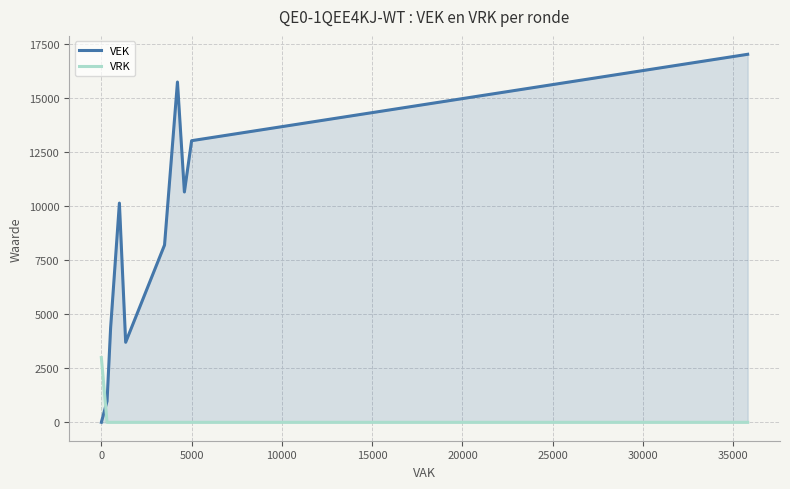

Reading right to left, extract all data points from this chart.

VEK: 17040	17040	13040	13040	10665	10665	10665	10665	15756	15756	15756	15756	8210	8210	8210	8210	3706	10150	10150	10150	10150	10150	10150	4378	977	0	0
VRK: 0	0	0	0	0	0	0	0	0	0	0	0	0	0	0	0	0	0	0	0	0	0	0	0	0	3000	3000